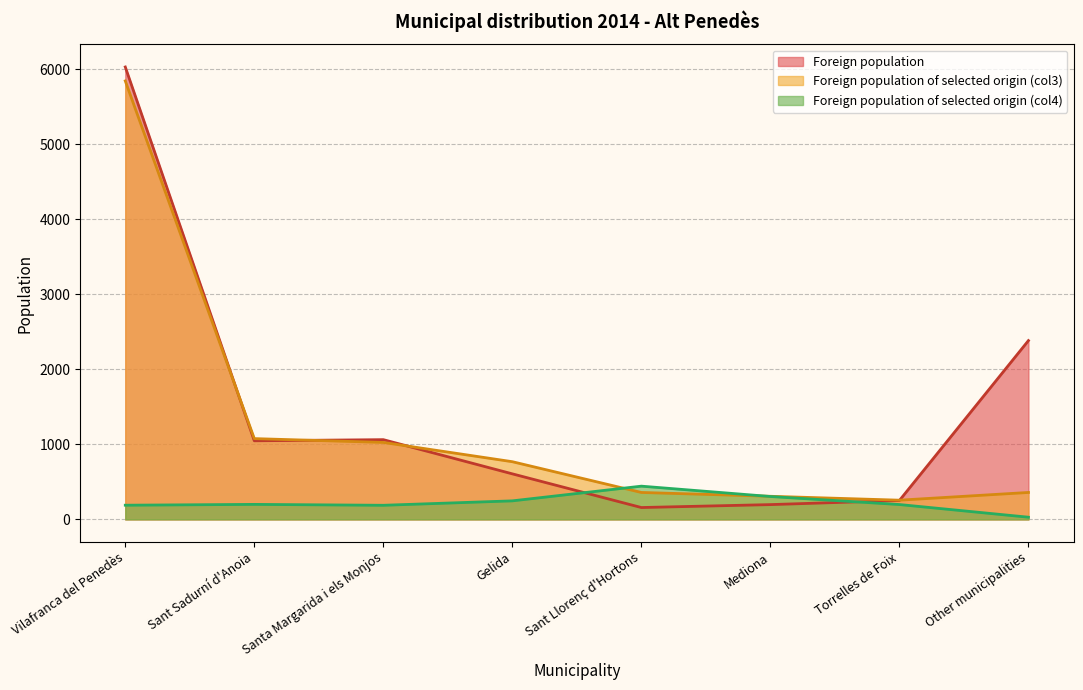

Which label corresponds to the smallest value in the chart?

Other municipalities